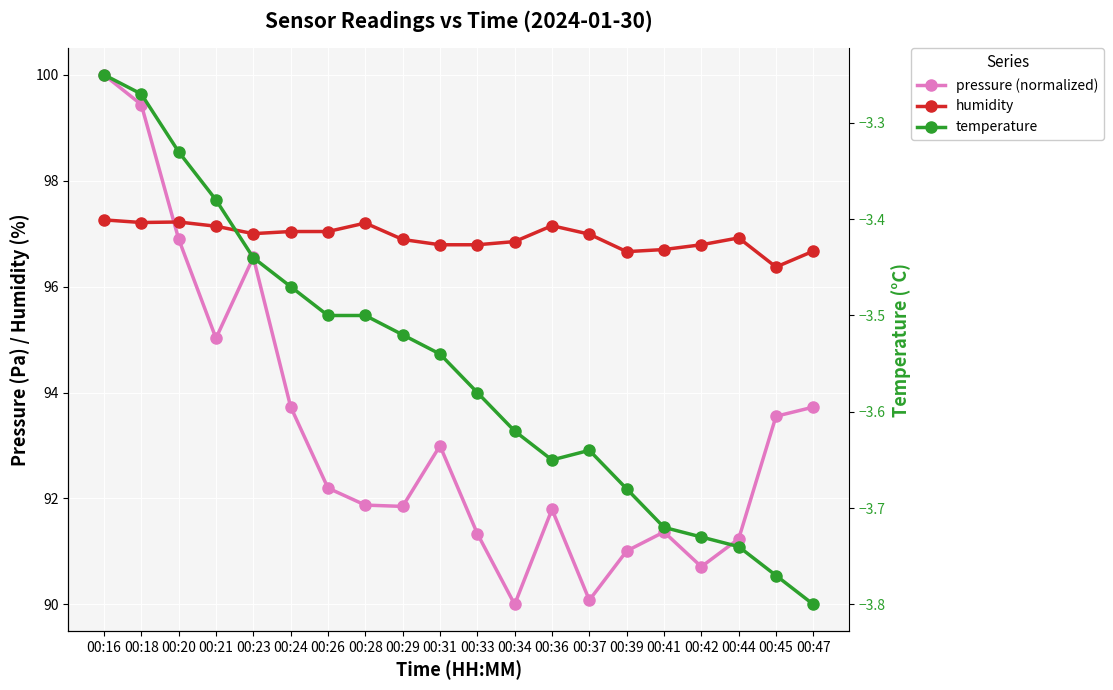

True or false: temperature has a value of -1.1 at 00:36.

False